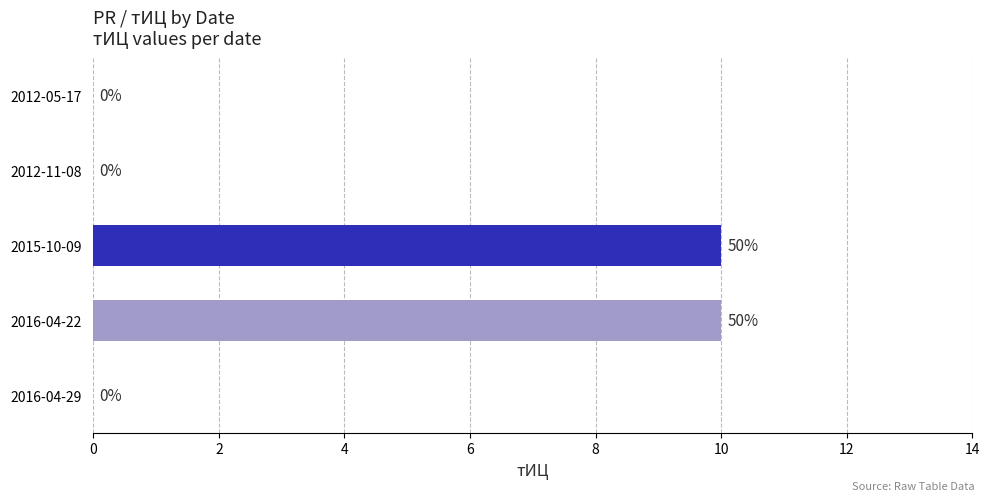

What is the approximate value at 2015-10-09, to the nearest 10?

10